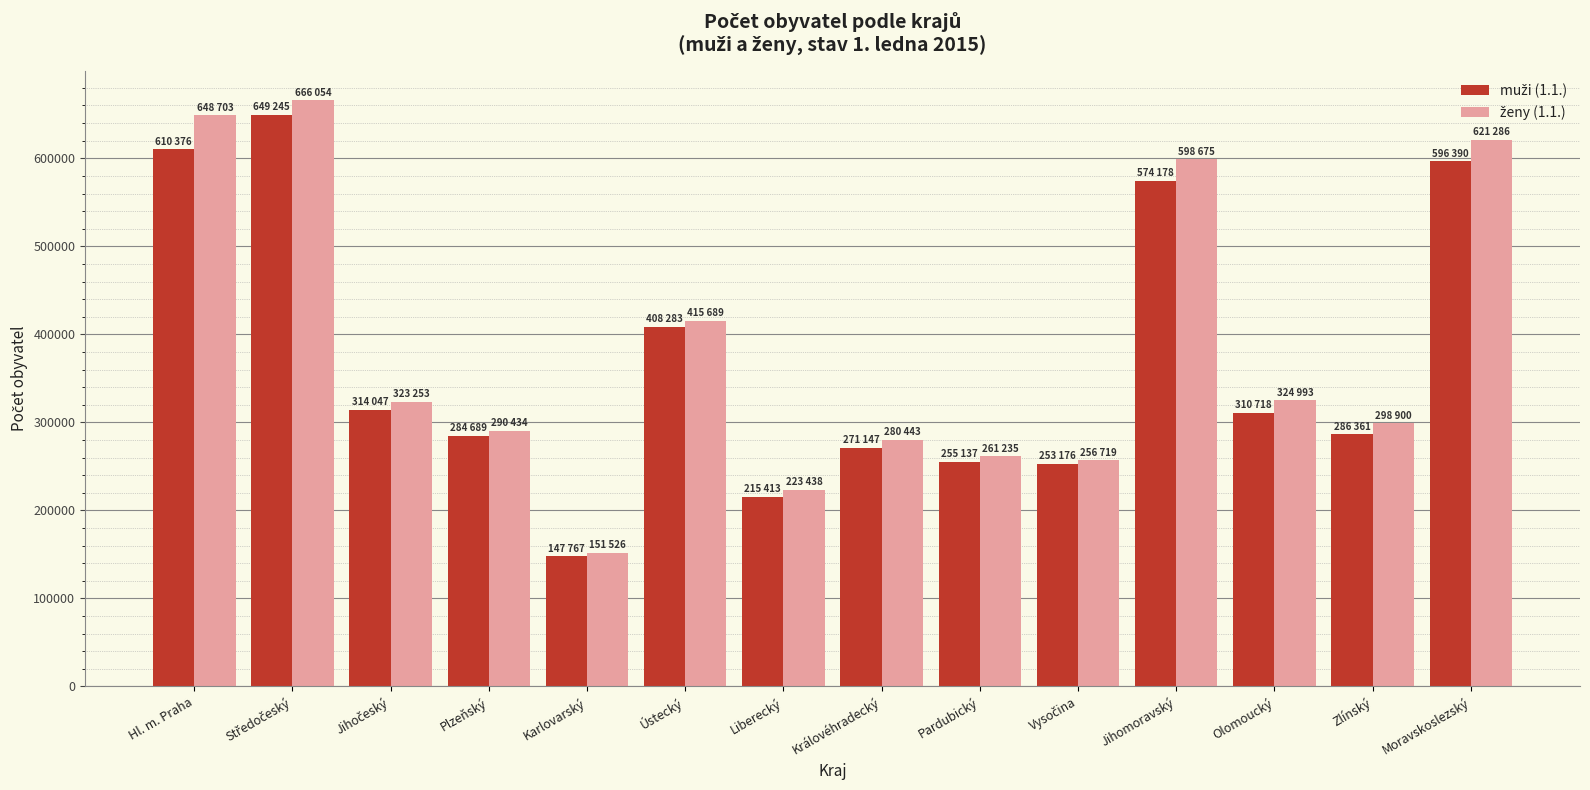

What position from the left is Královéhradecký?

8